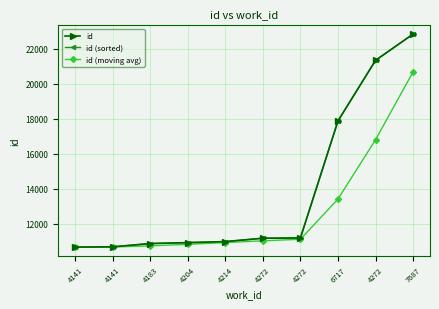

What is the label of the 10th point from the left?

7687